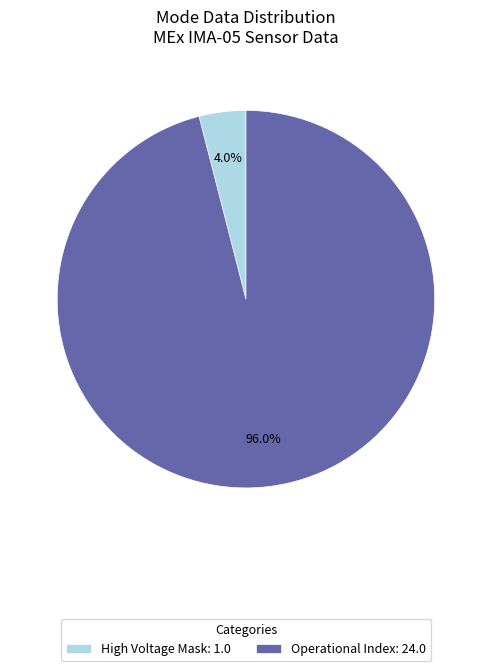

What portion of the pie excludes High Voltage Mask: 1.0?

96.0%